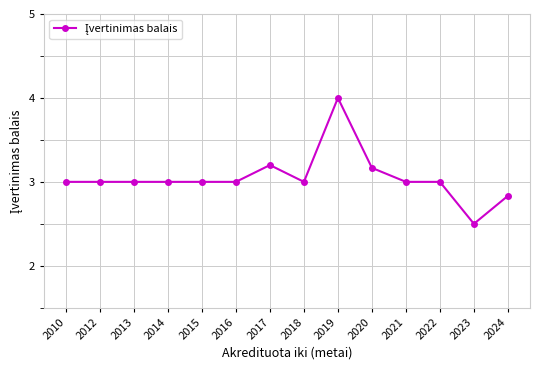

What is the ratio of the value at 2010 to the value at 2021?

1.0